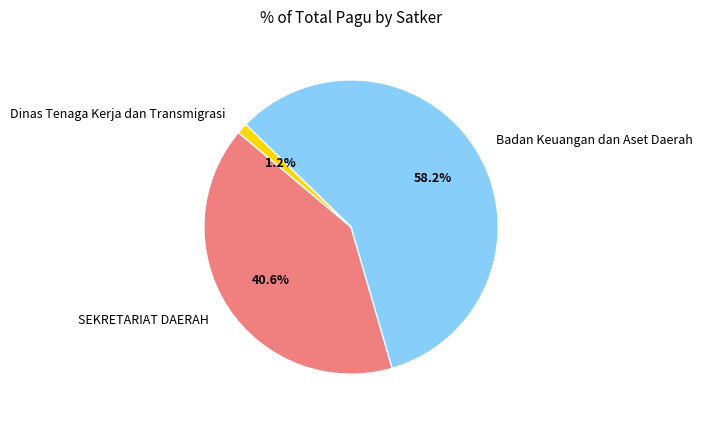

Between SEKRETARIAT DAERAH and Badan Keuangan dan Aset Daerah, which is larger?

Badan Keuangan dan Aset Daerah